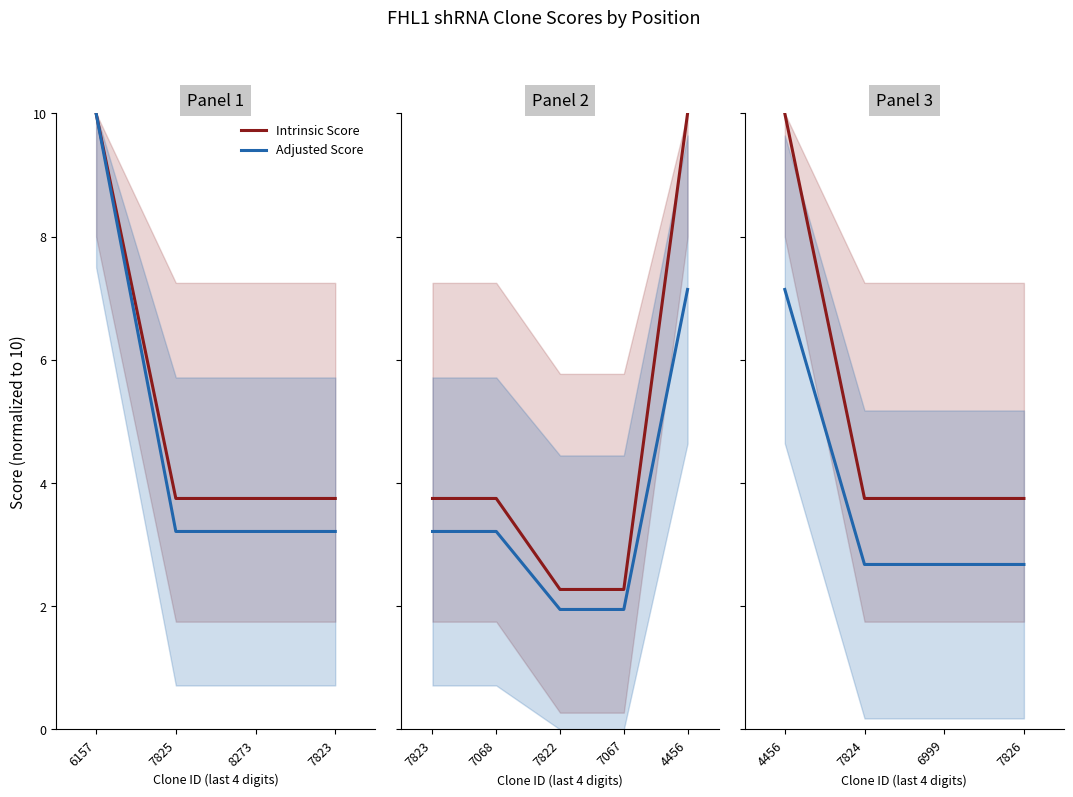

True or false: Intrinsic Score and Adjusted Score intersect in this chart.

False